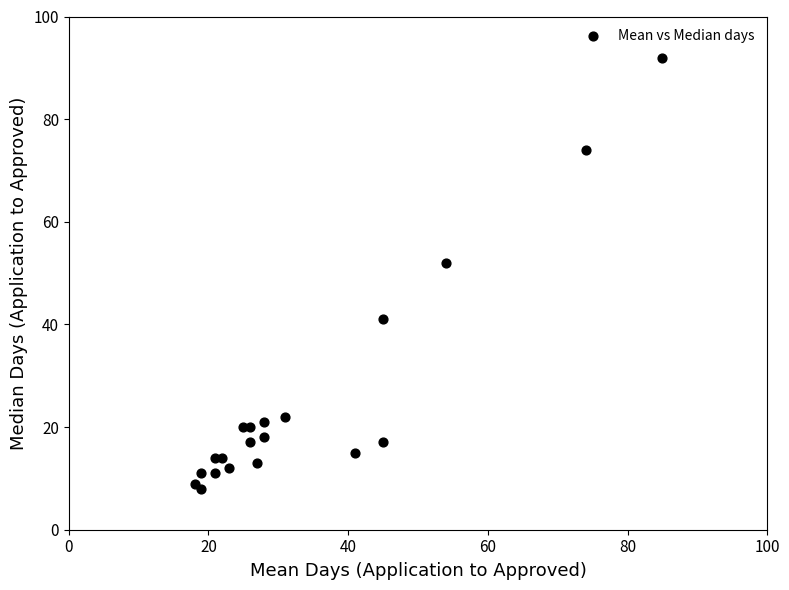

What Y value in the scatter plot is closest to 50?

52